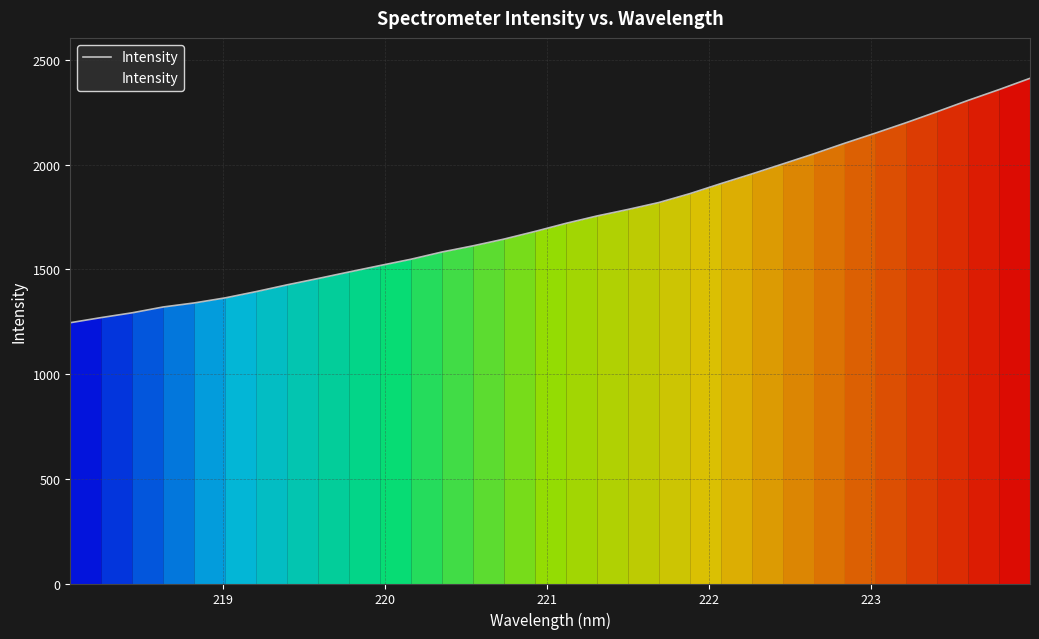

What is the difference between the maximum and minimum values?

1166.7